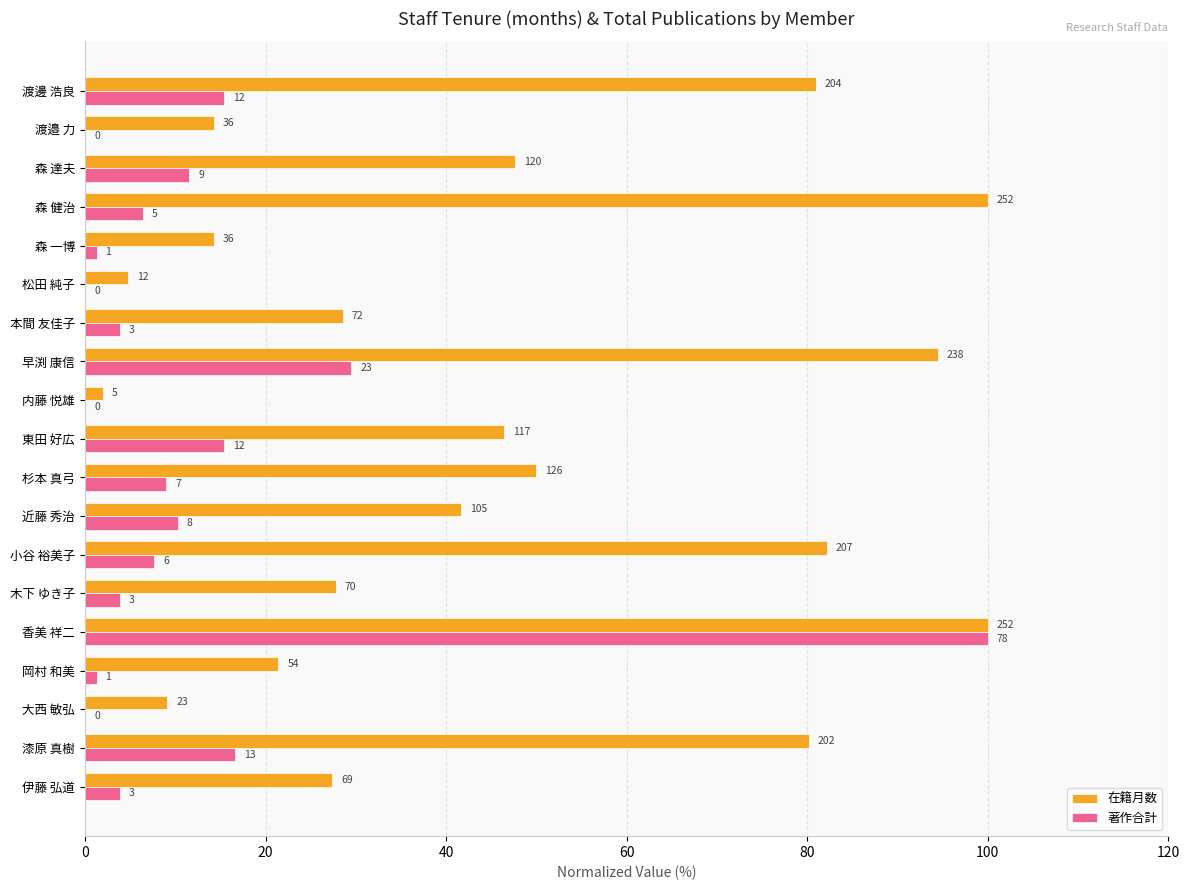

What are all the series names shown in the legend?

在籍月数, 著作合計